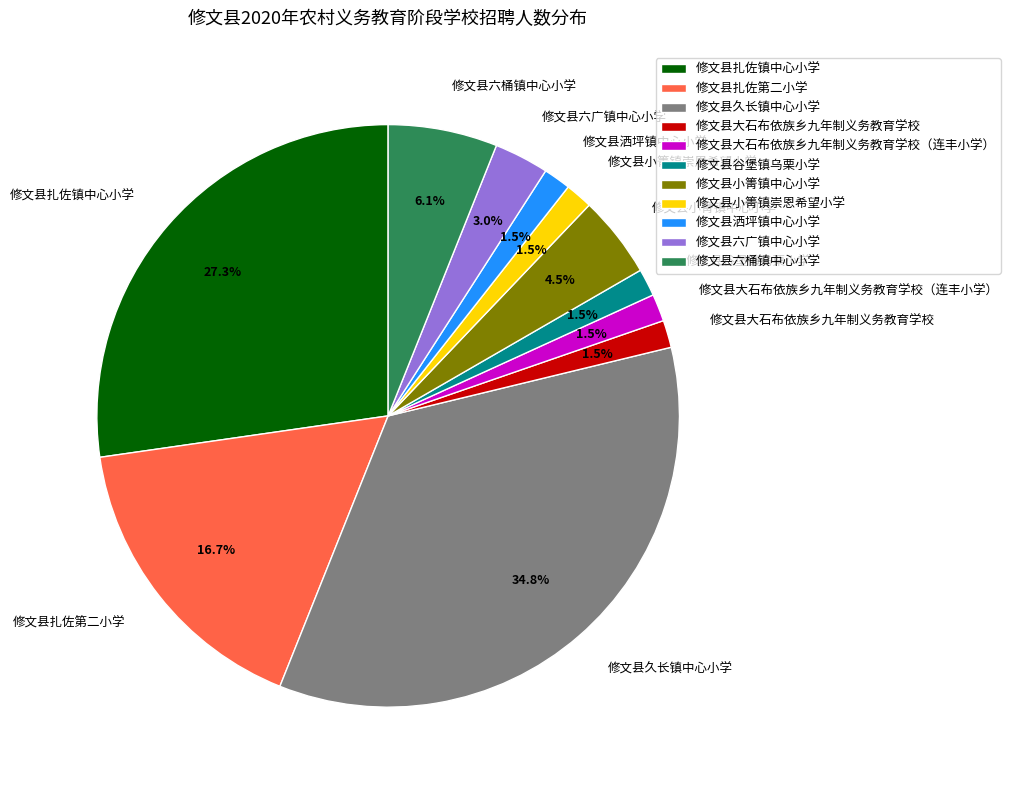

Is the sum of 修文县扎佐第二小学 and 修文县谷堡镇乌栗小学 greater than half?

No